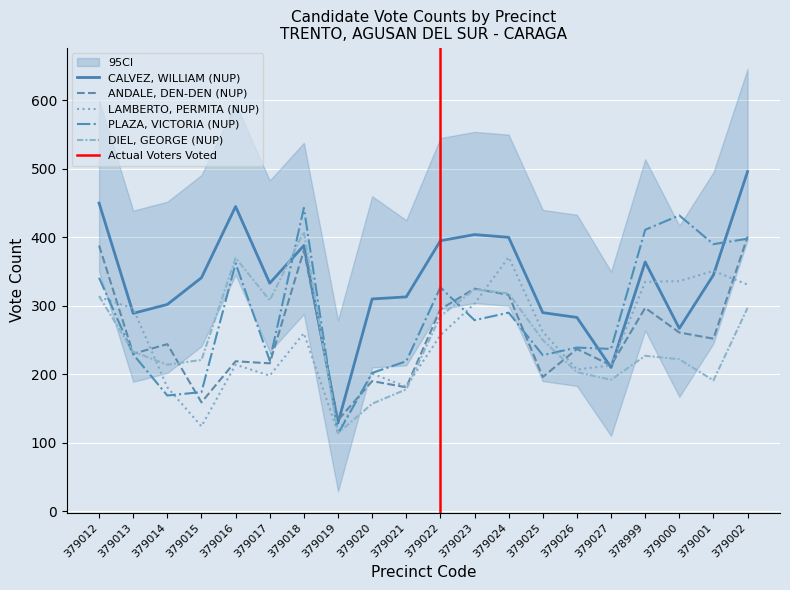

What is the label of the 1st point from the right?

379002